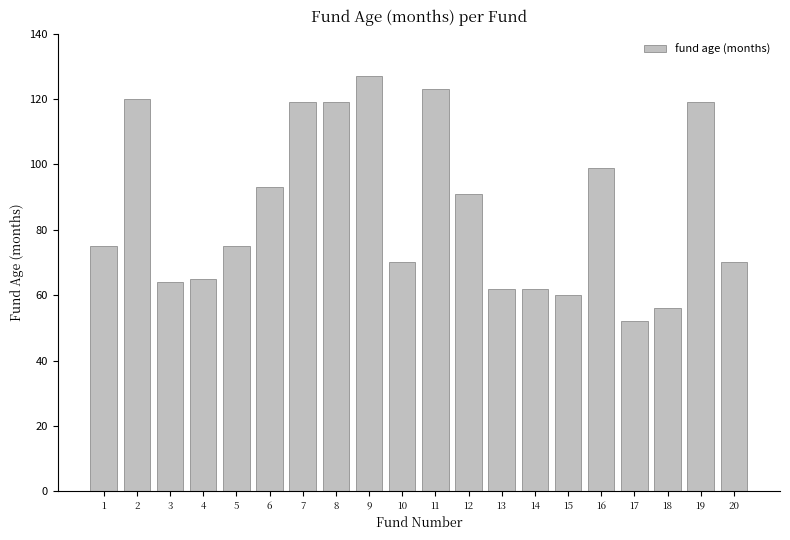

What is the change in value from 4 to 20?

+5